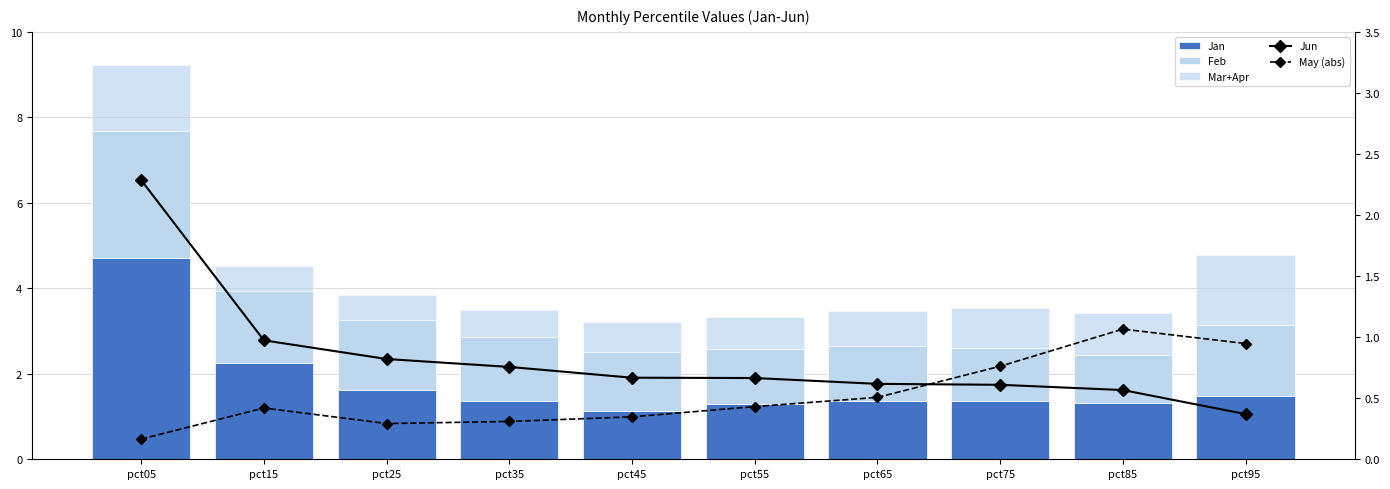

How many distinct data groups are displayed?

5